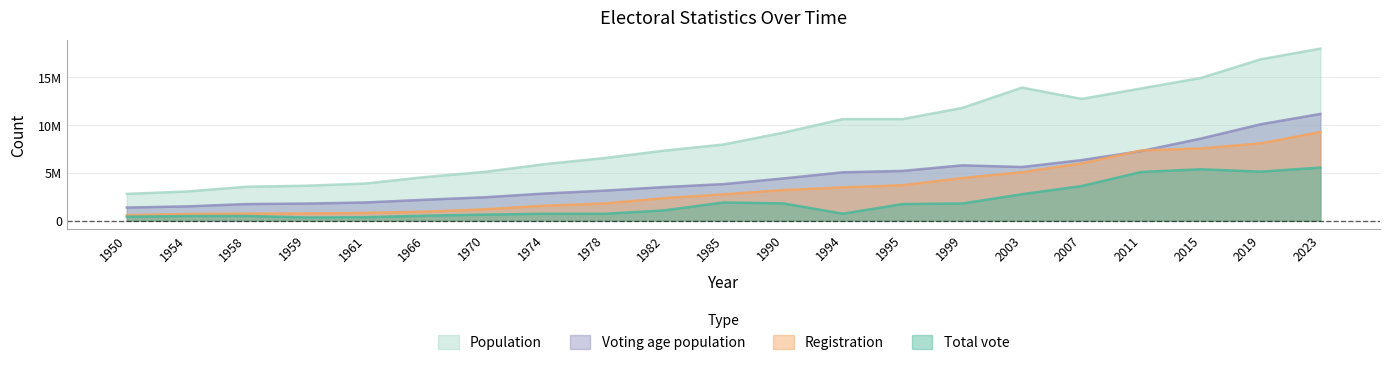

List the labels in order of Voting age population value, smallest first.

1950, 1954, 1958, 1959, 1961, 1966, 1970, 1974, 1978, 1982, 1985, 1990, 1994, 1995, 2003, 1999, 2007, 2011, 2015, 2019, 2023